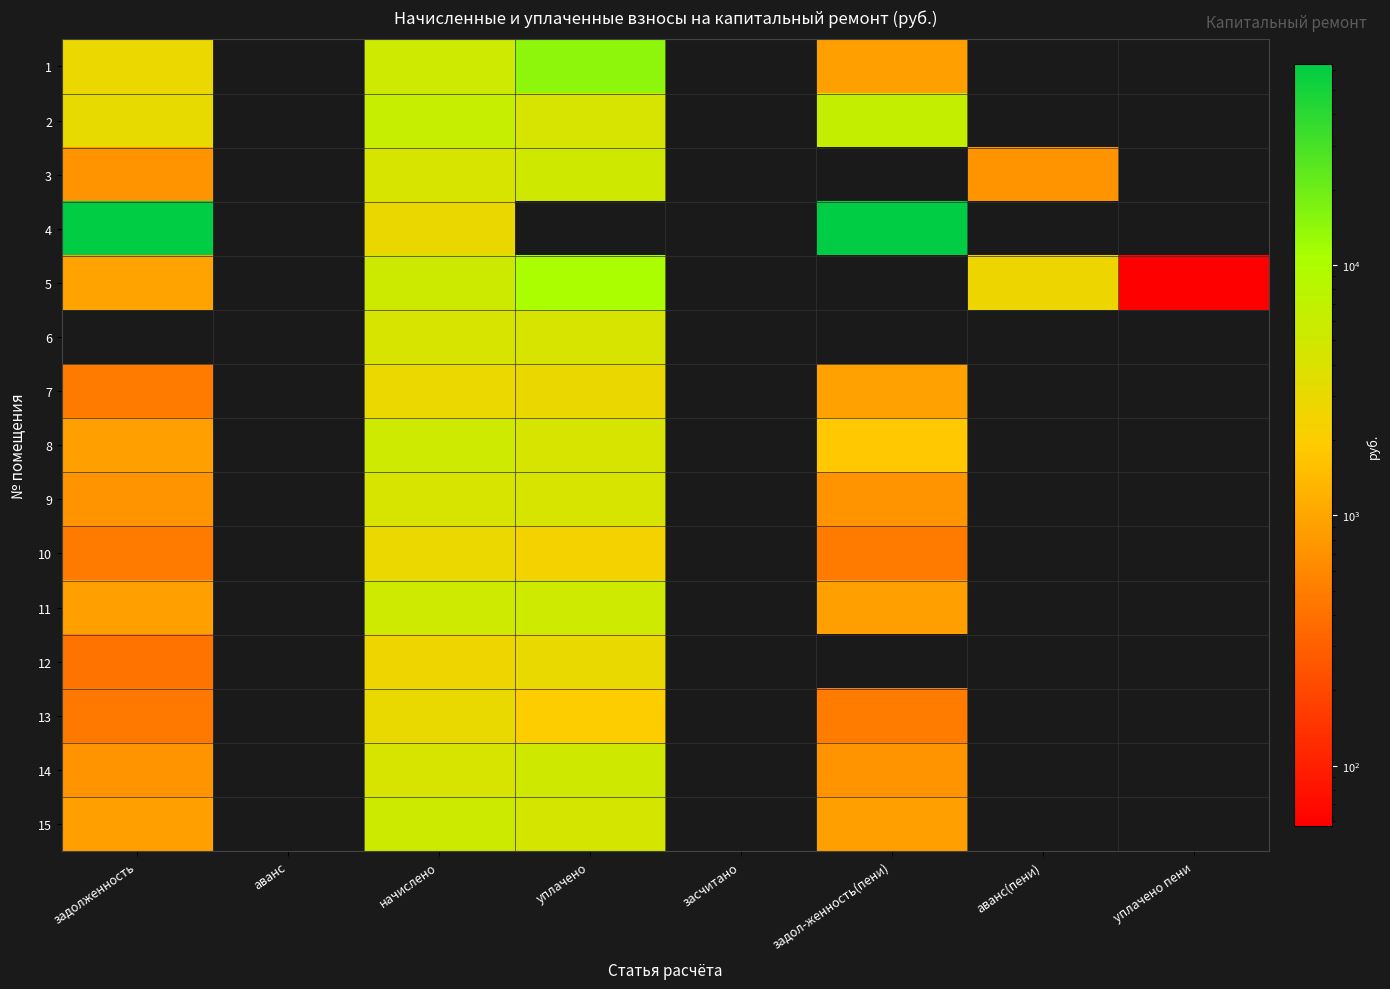

What is the maximum value shown in the chart?

63511.3